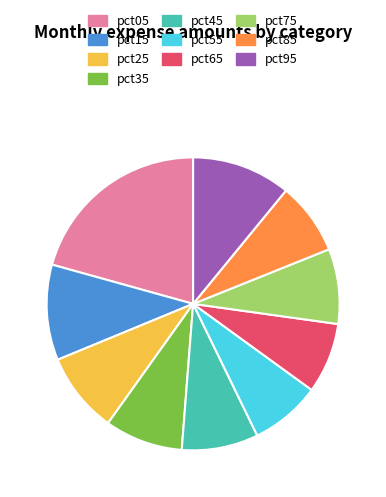

Which slice is the largest?

pct05